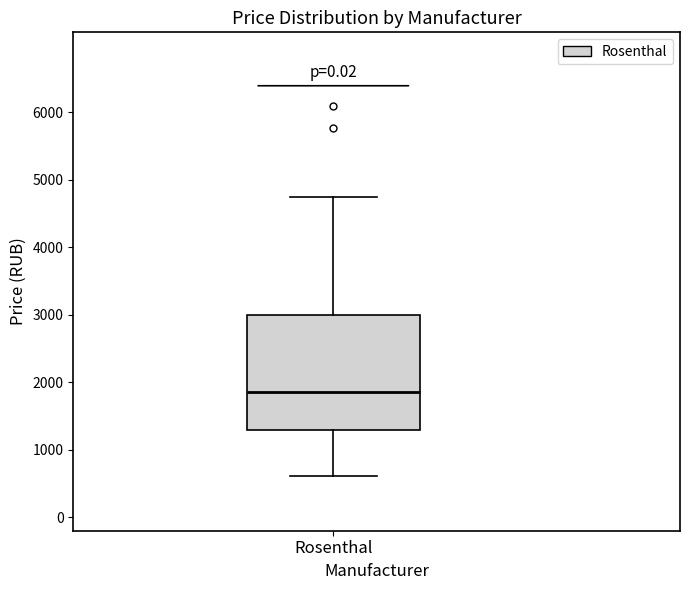

Where is the upper edge of the box for Rosenthal on the y-axis? The values are not printed on the chart, so give them approximately, as read against the axis.

3000